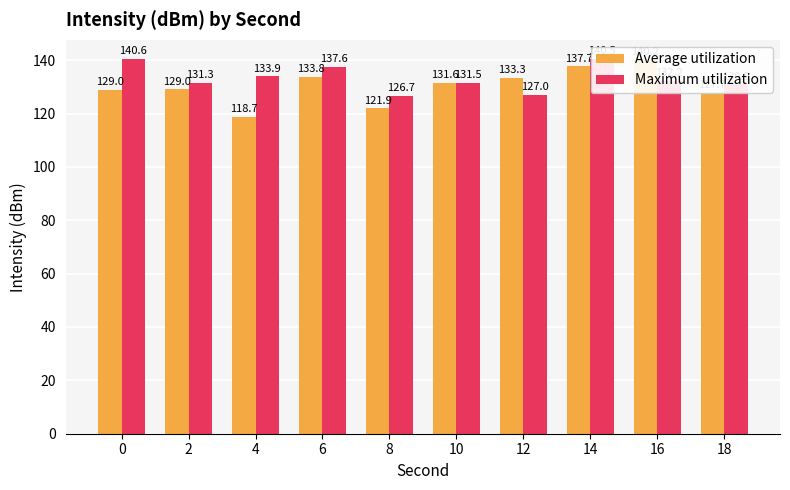

What is the value of the Maximum utilization bar at the 5th from the left?

126.7